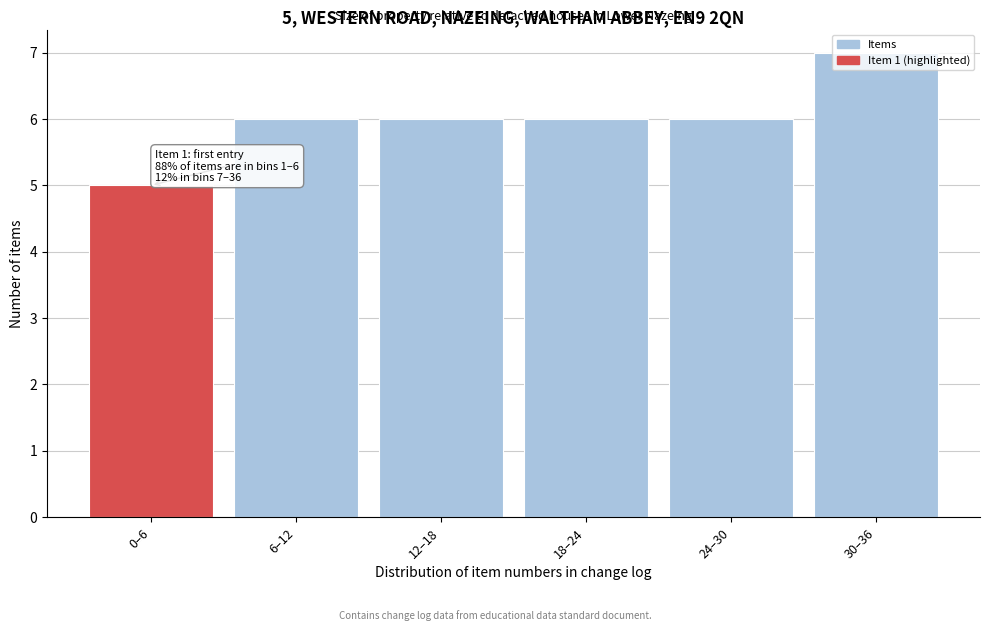

What is the ratio of the value at 12–18 to the value at 0–6?

1.2